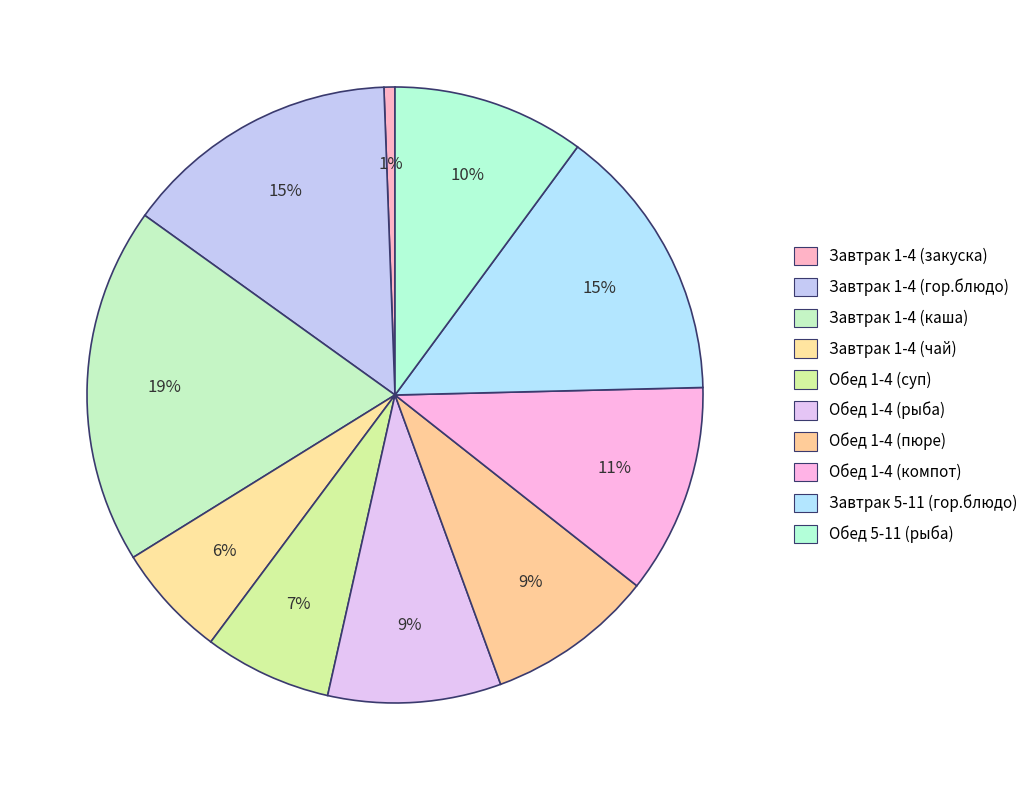

How many segments does this pie chart have?

10